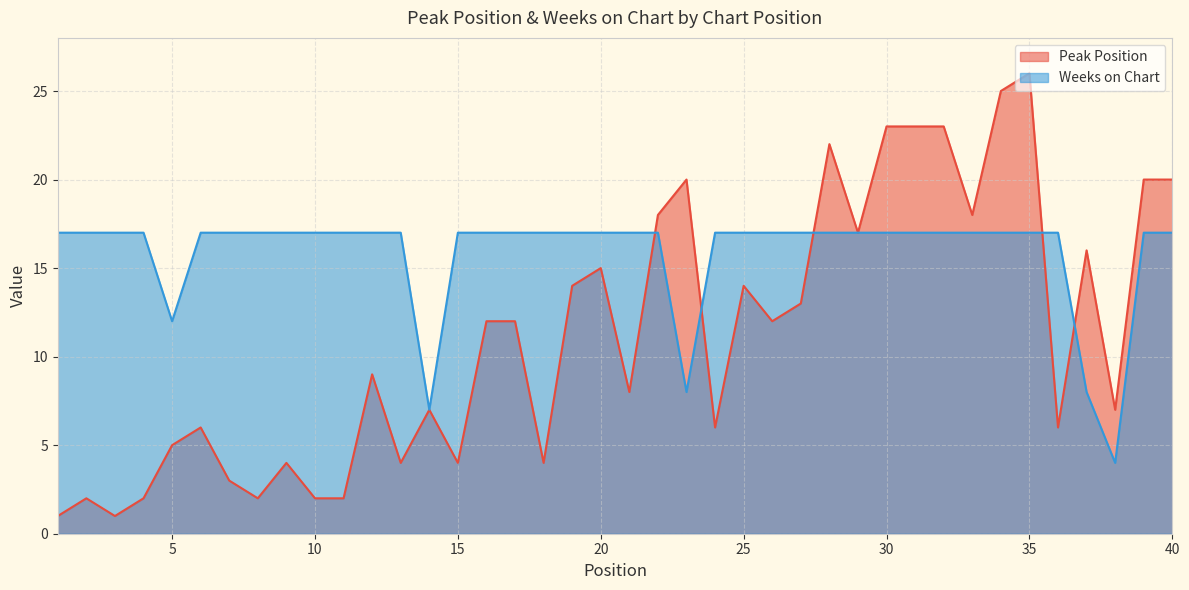

At which label is Weeks on Chart closest to 10?

5